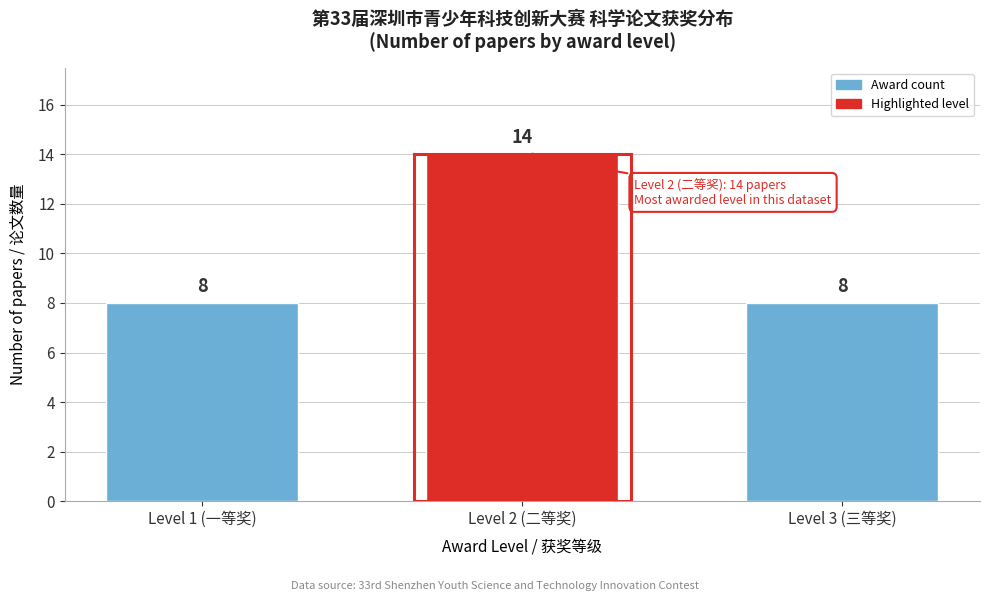

Reading left to right, transcribe all the data shown in this chart.

8	14	8